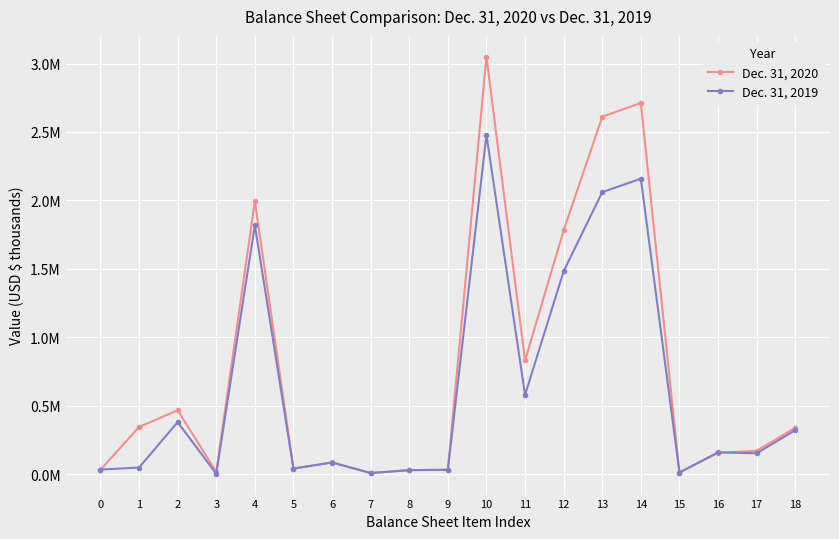

At which label does Dec. 31, 2020 reach its peak?

10